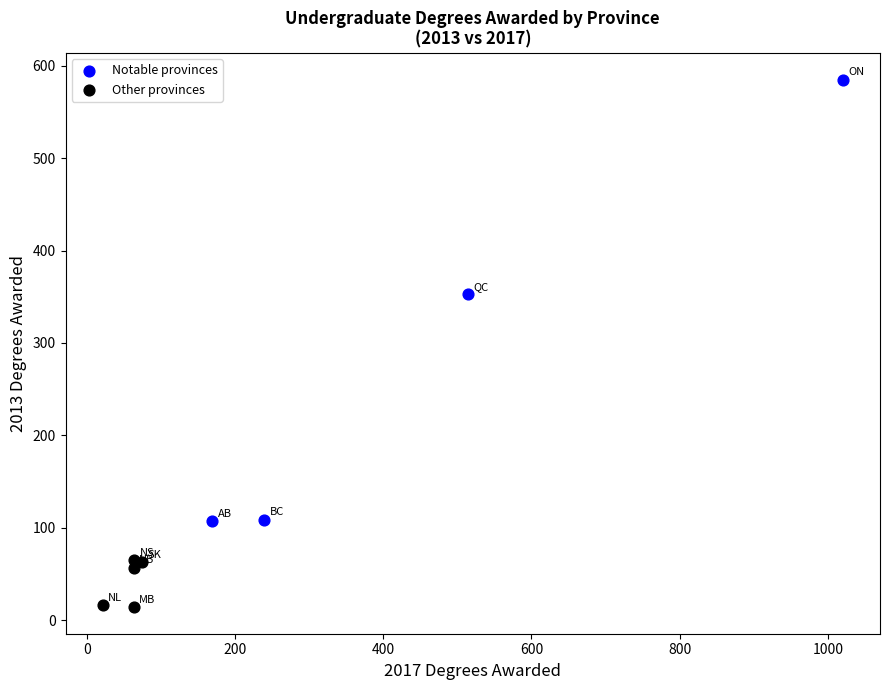

Which series has the largest Y range (max minus min)?

Notable provinces